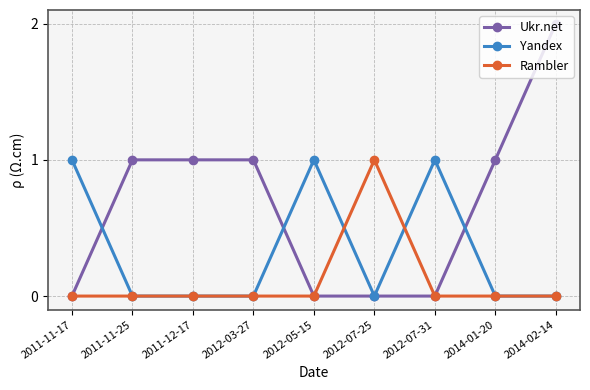

Reading left to right, transcribe all the data shown in this chart.

Ukr.net: 2011-11-17=0	2011-11-25=1	2011-12-17=1	2012-03-27=1	2012-05-15=0	2012-07-25=0	2012-07-31=0	2014-01-20=1	2014-02-14=2
Yandex: 2011-11-17=1	2011-11-25=0	2011-12-17=0	2012-03-27=0	2012-05-15=1	2012-07-25=0	2012-07-31=1	2014-01-20=0	2014-02-14=0
Rambler: 2011-11-17=0	2011-11-25=0	2011-12-17=0	2012-03-27=0	2012-05-15=0	2012-07-25=1	2012-07-31=0	2014-01-20=0	2014-02-14=0